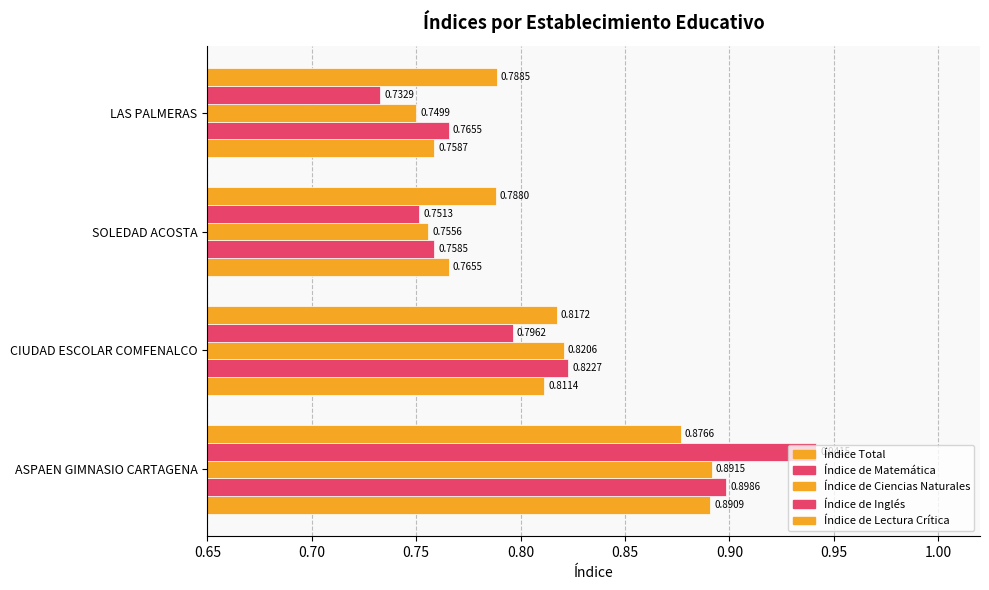

Which series has the largest total across all categories?

Índice de Lectura Crítica